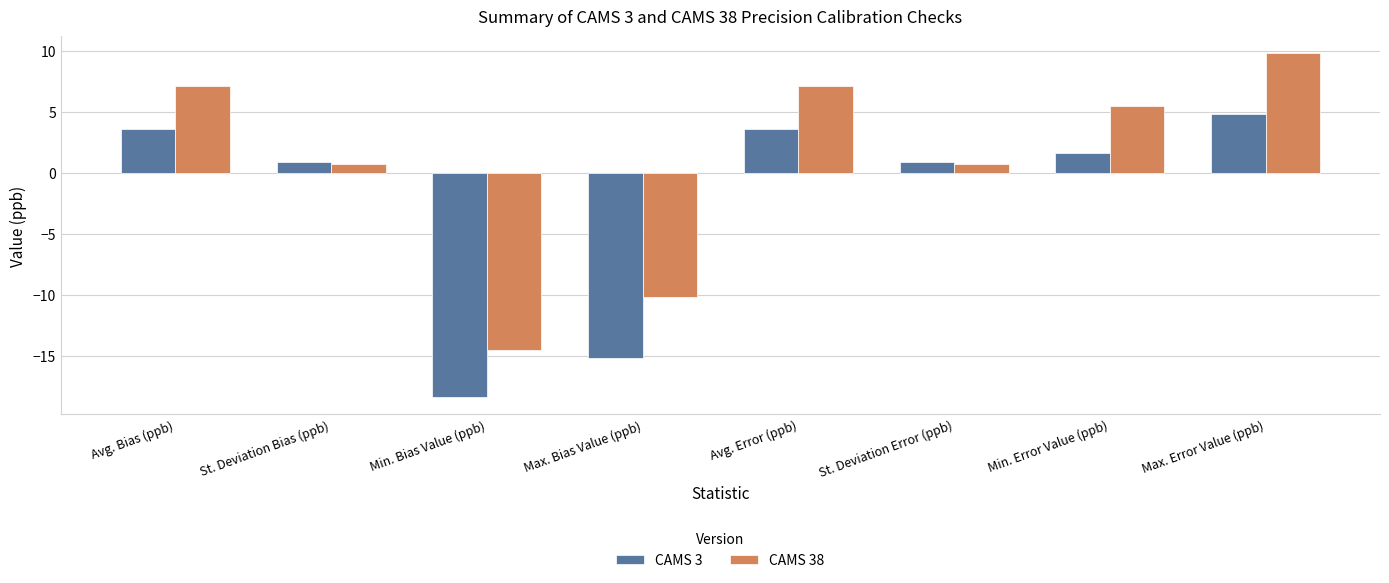

What is the spread (max minus min) of values at Avg. Error (ppb)?

3.5